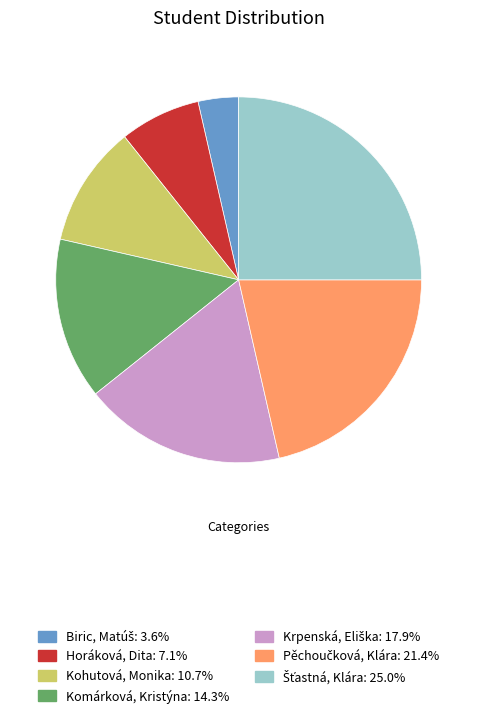

The Kohutová, Monika slice represents 1% of the pie. True or false?

False